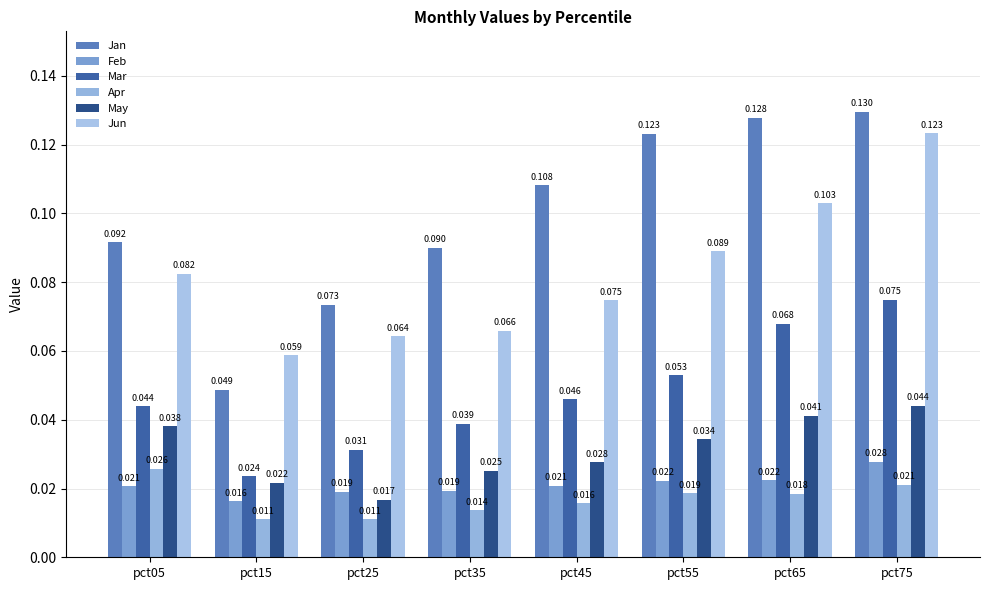

Are the bars horizontal?

No